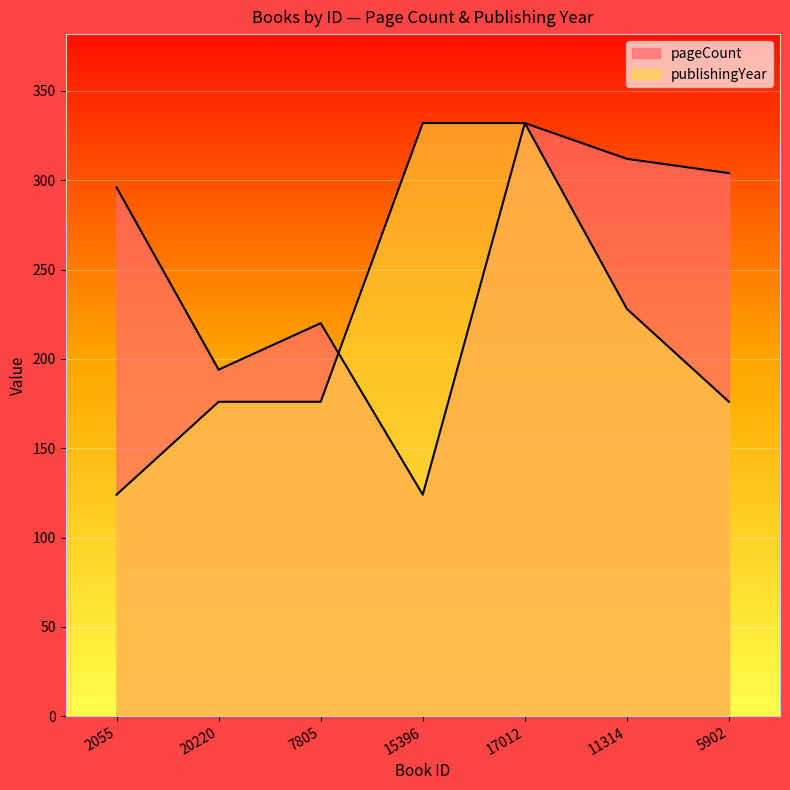

Which series changed the most between 20220 and 17012?

publishingYear